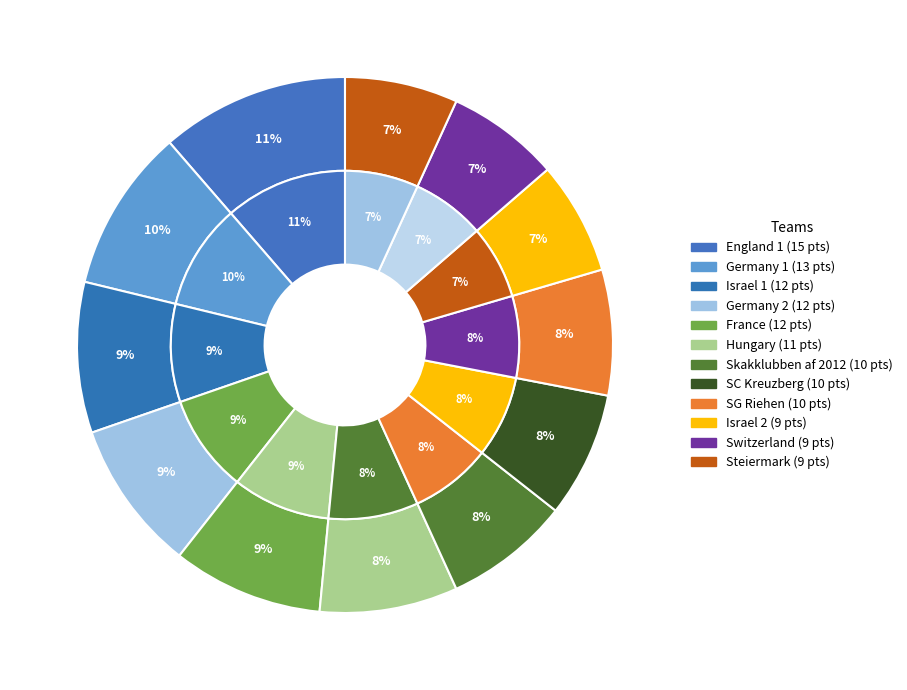

Does England 1 represent more than half of the total?

No